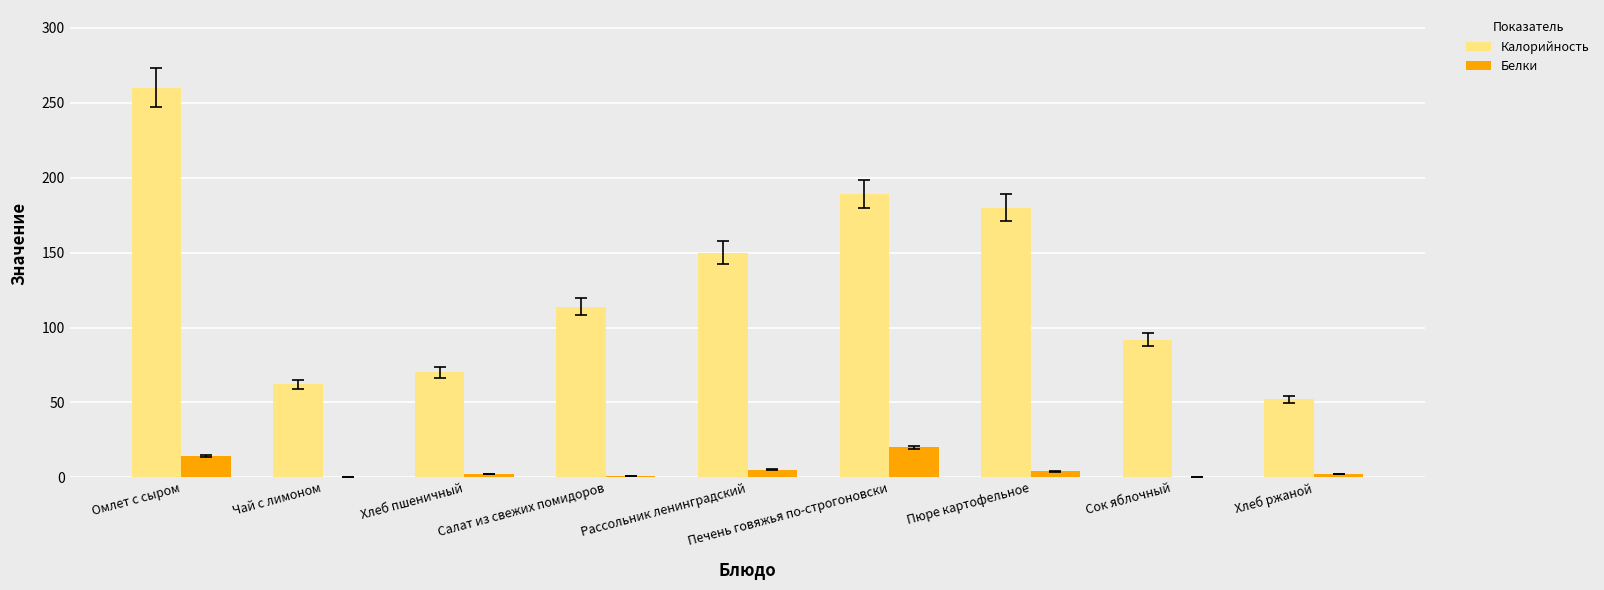

What is the maximum value for Калорийность?

260